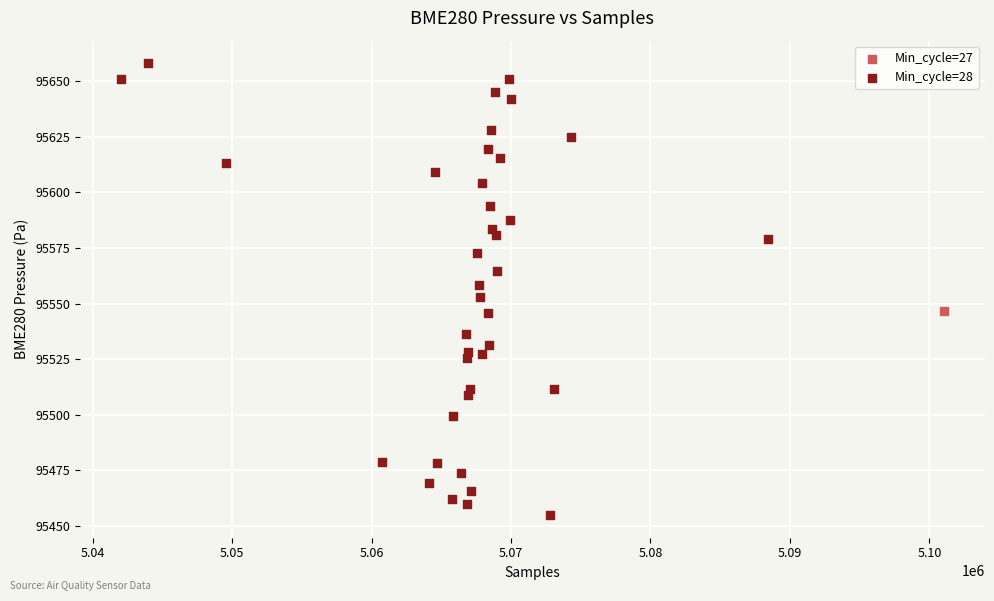

What are all the series names shown in the legend?

Min_cycle=27, Min_cycle=28